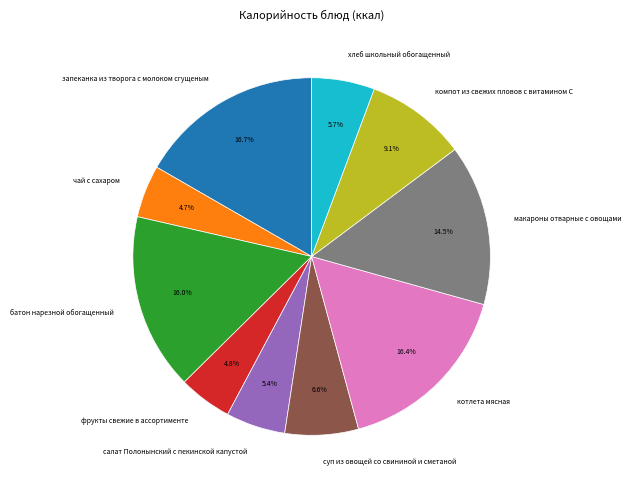

Is the sum of чай с сахаром and батон нарезной обогащенный greater than half?

No